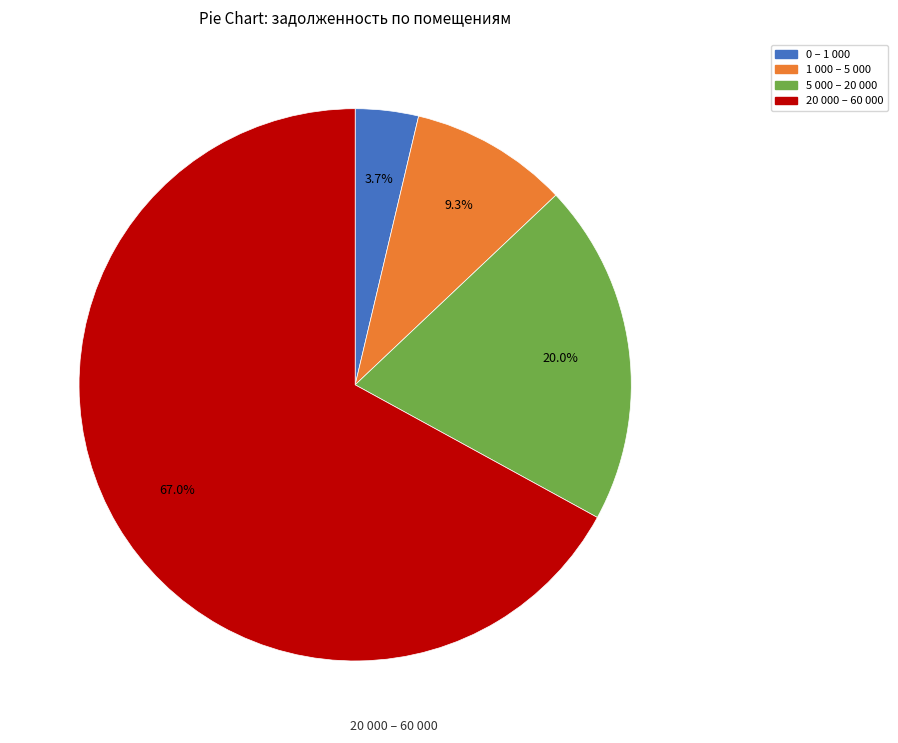

Count the number of slices in the pie.

4